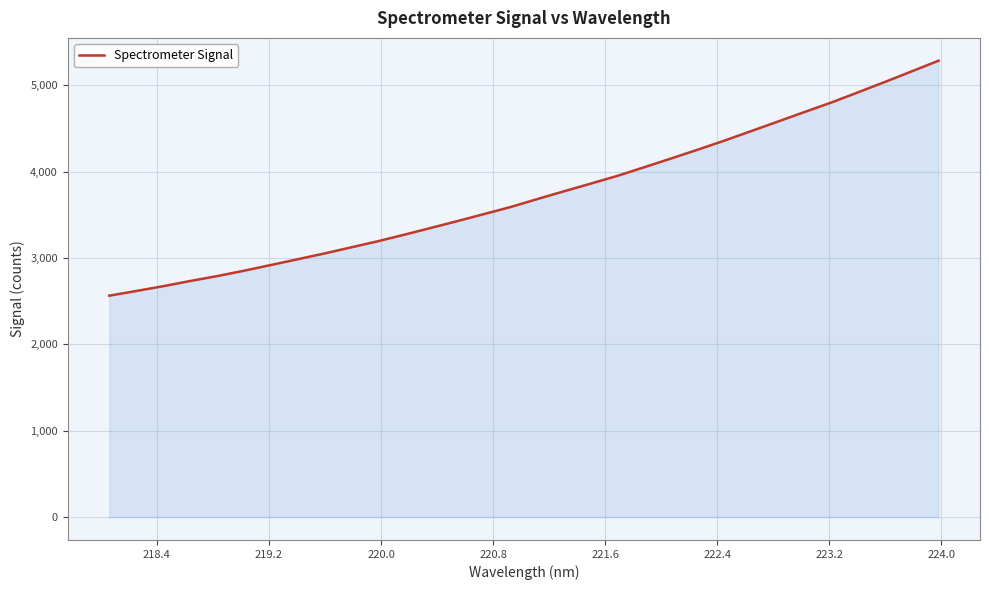

What is the maximum value shown in the chart?

5282.9